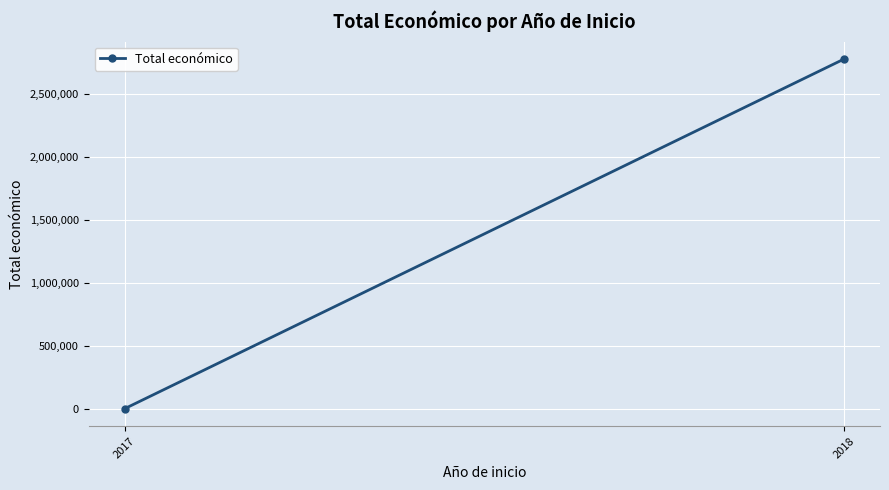

Read the value at 2018.

2777799